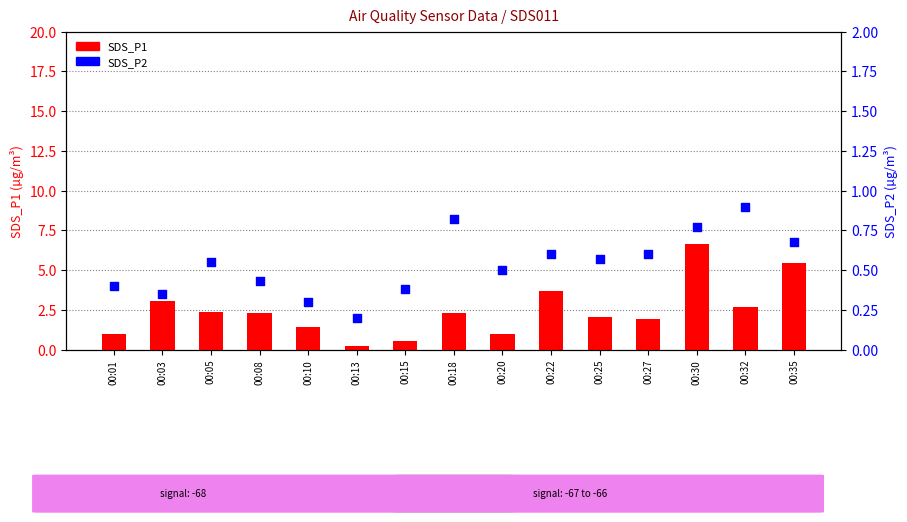

What is the total value across all series at 00:13?

0.4